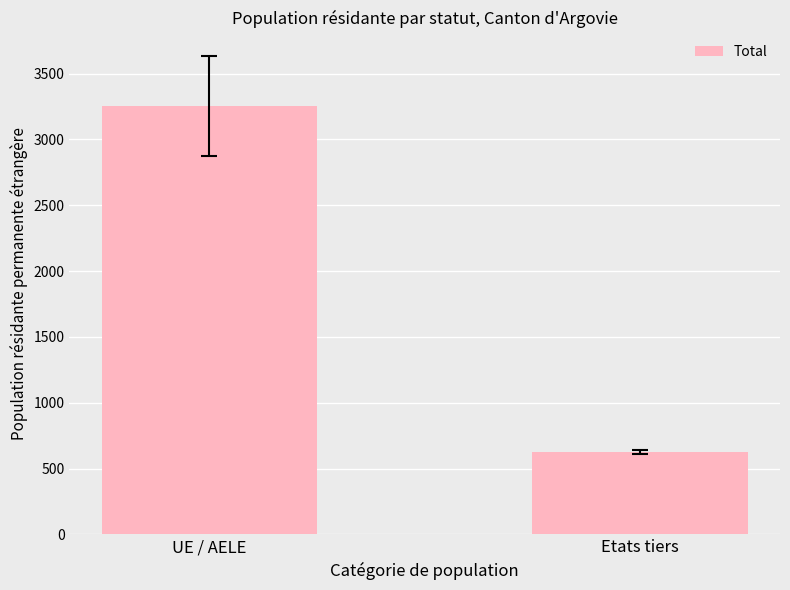

The chart shows a value of 3252 at UE / AELE. True or false?

True